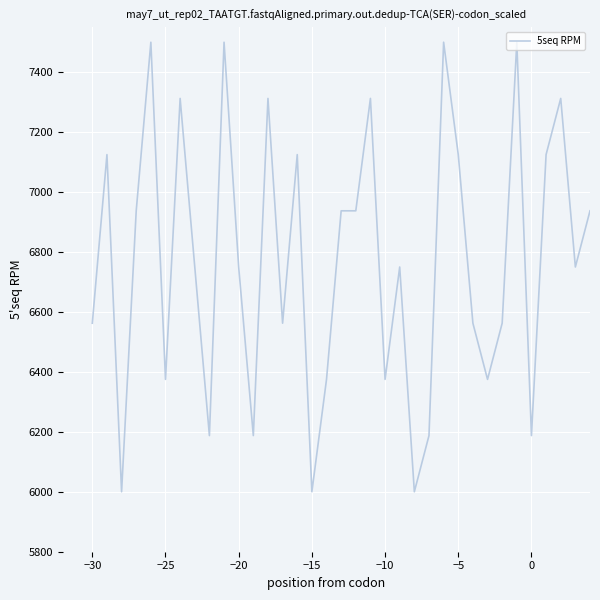

What is the greatest value displayed?

7500.0